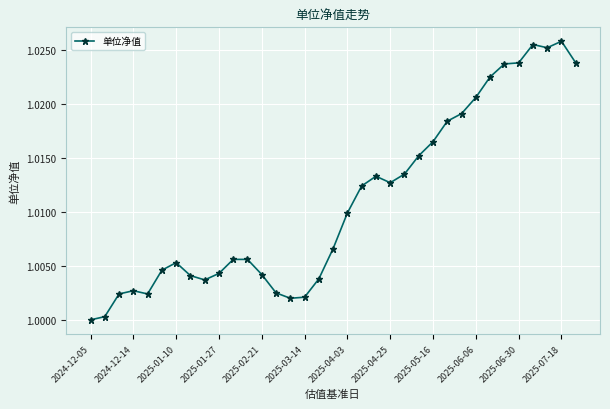

True or false: the data has more than 0 interior local peaks.

True